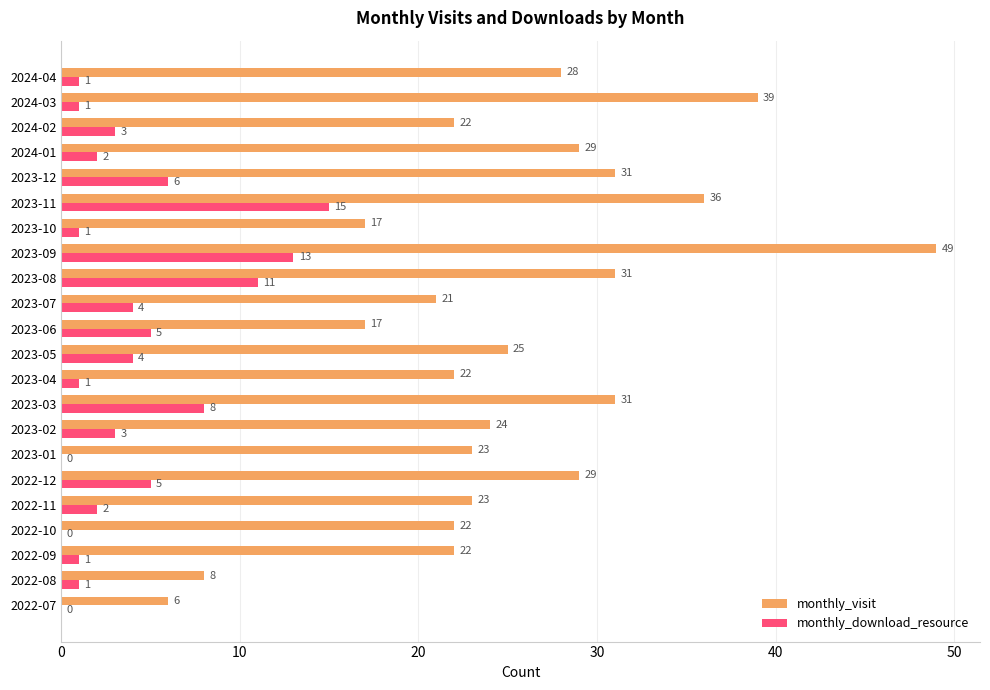

What is the sum of the monthly_visit values at 2023-09 and 2023-10?

66